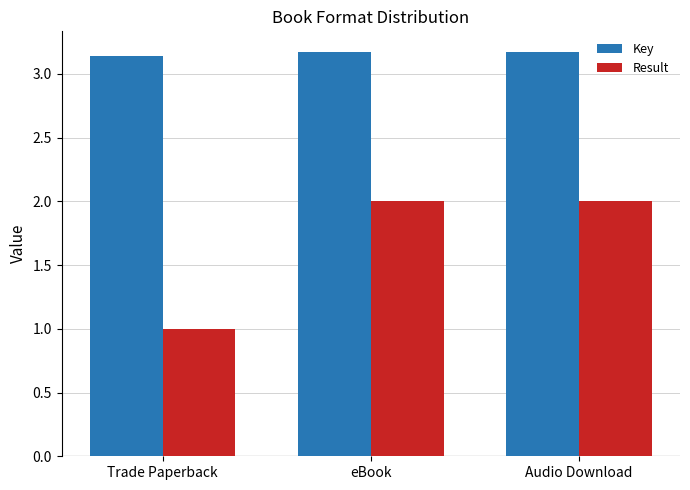

How many bars are there in each group?

2